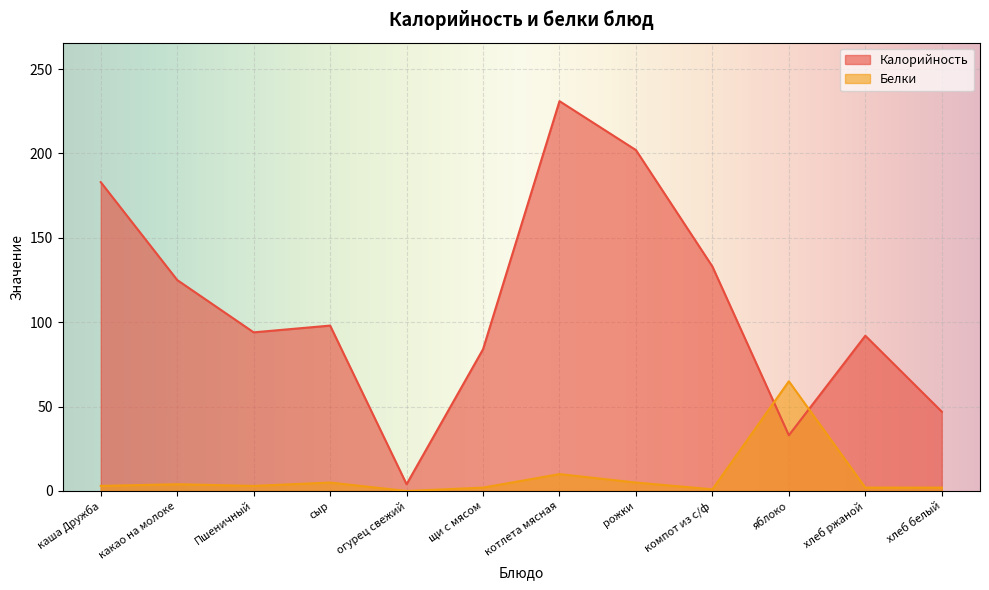

What is the label of the 1st point from the right?

хлеб белый